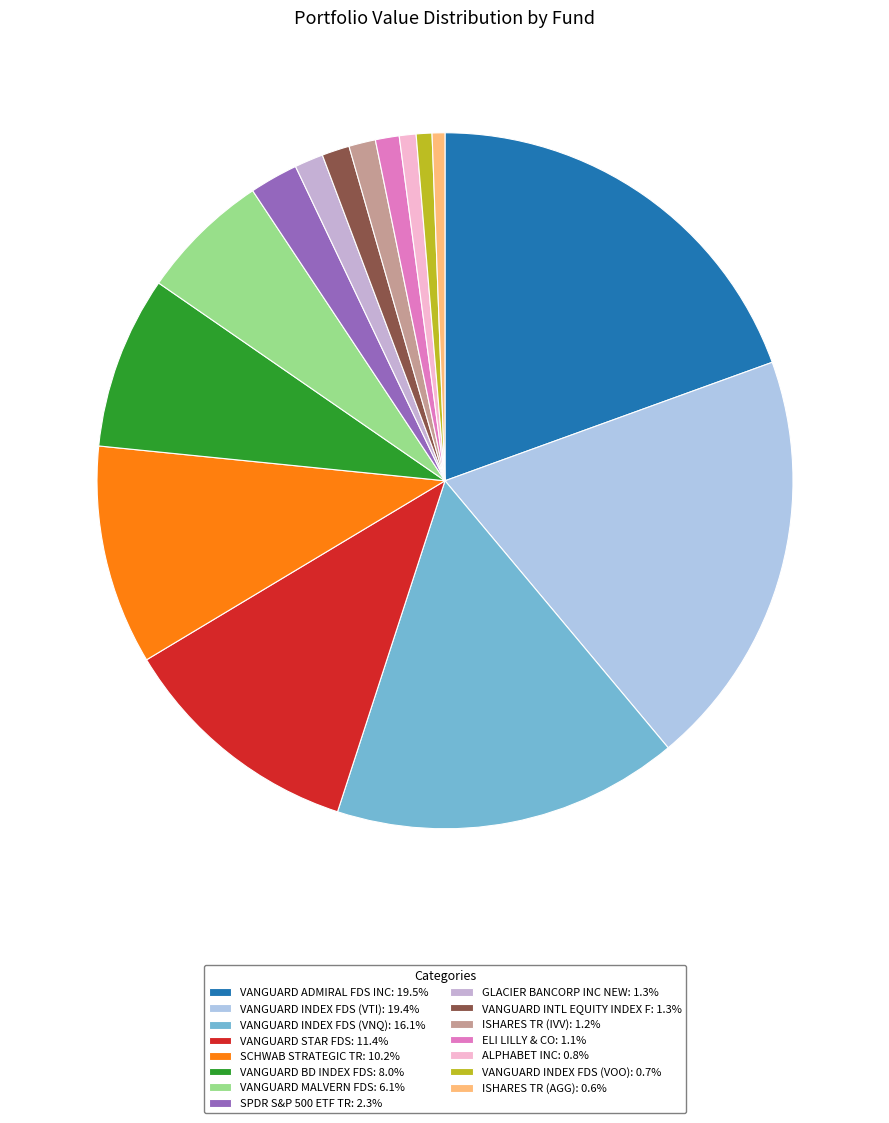

What is the smallest slice in the pie chart?

ISHARES TR (AGG)